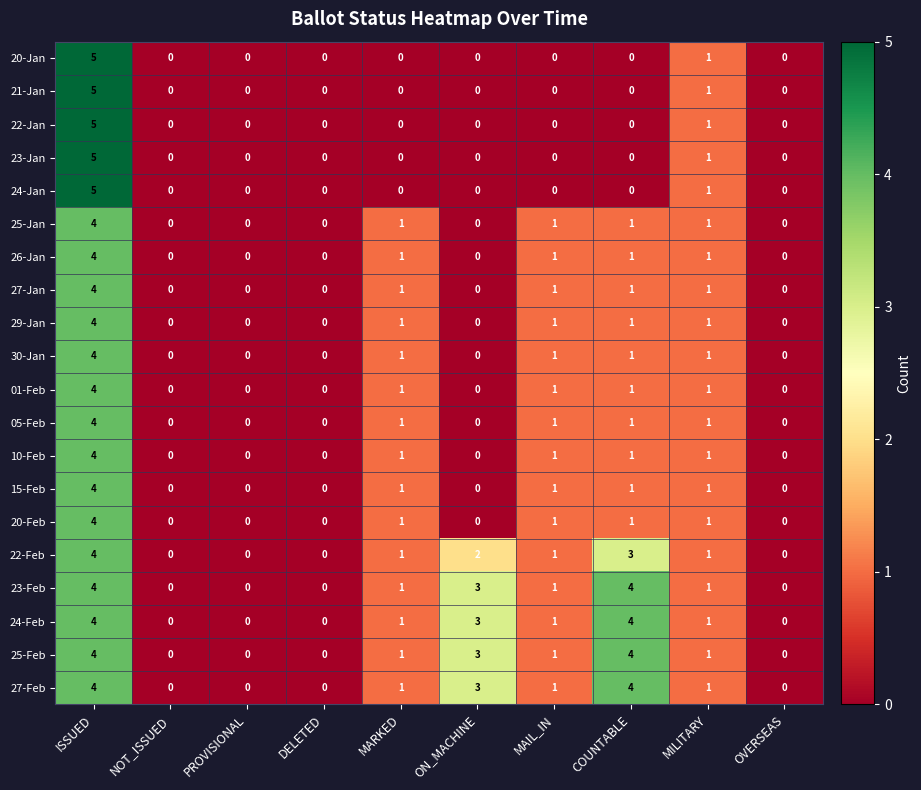

What is the total value across all series at COUNTABLE?

29